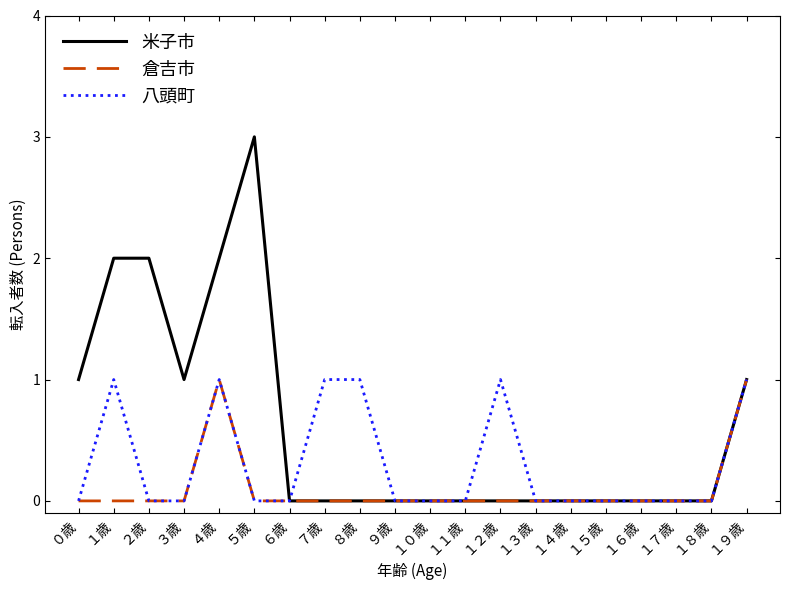

What is the difference between the maximum and minimum values in the 八頭町 series?

1